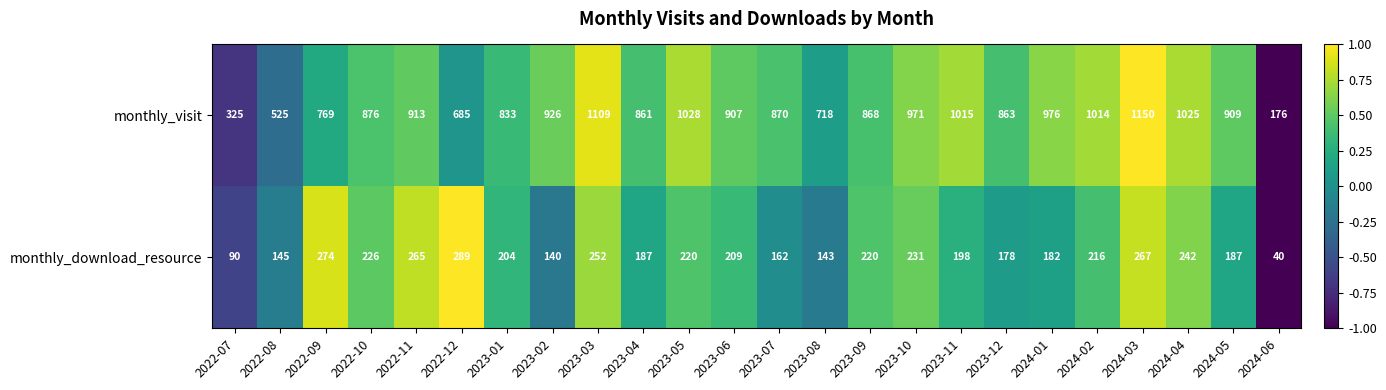

What is the total value across all series at 2023-04?

1048